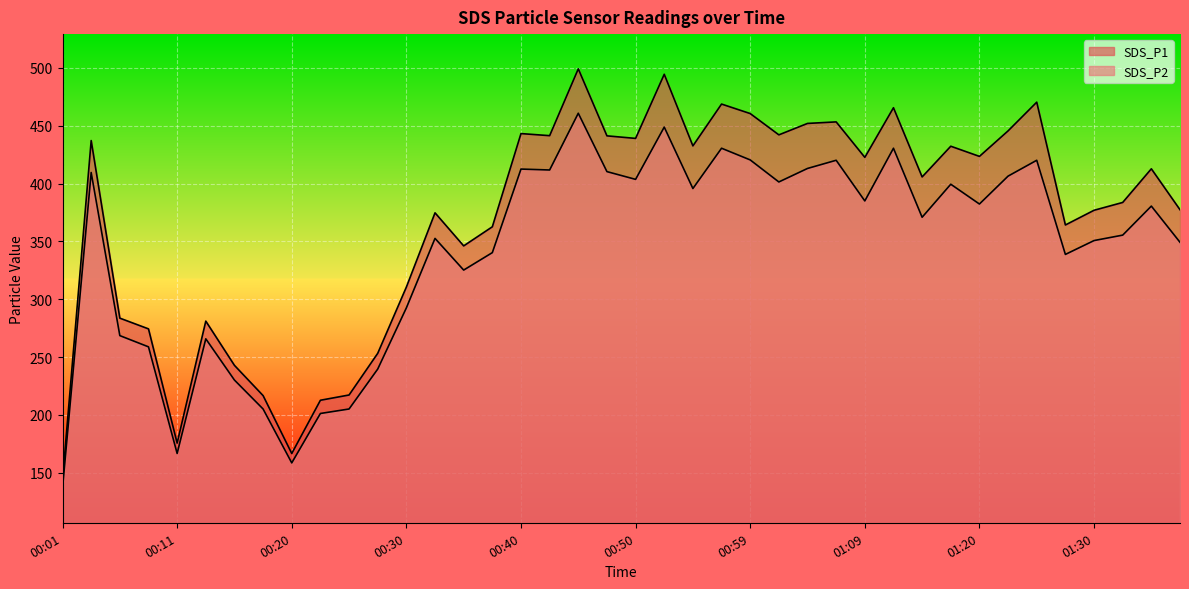

Which category has the lowest value across all series?

00:01